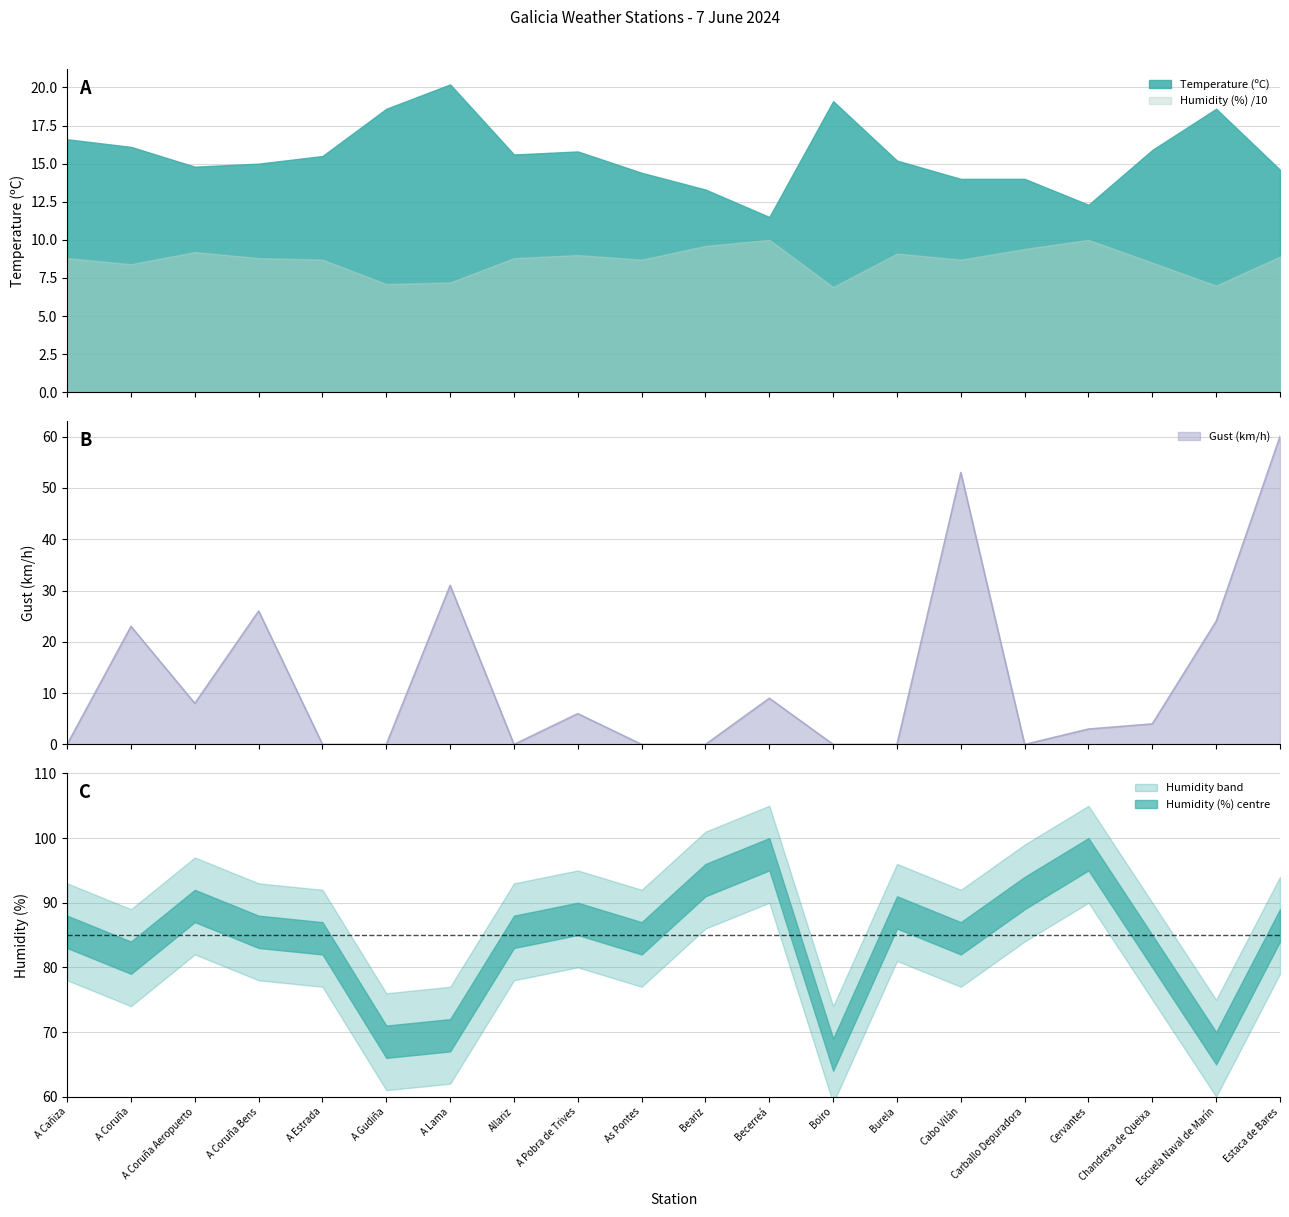

Which label corresponds to the smallest value in the chart?

A Cañiza